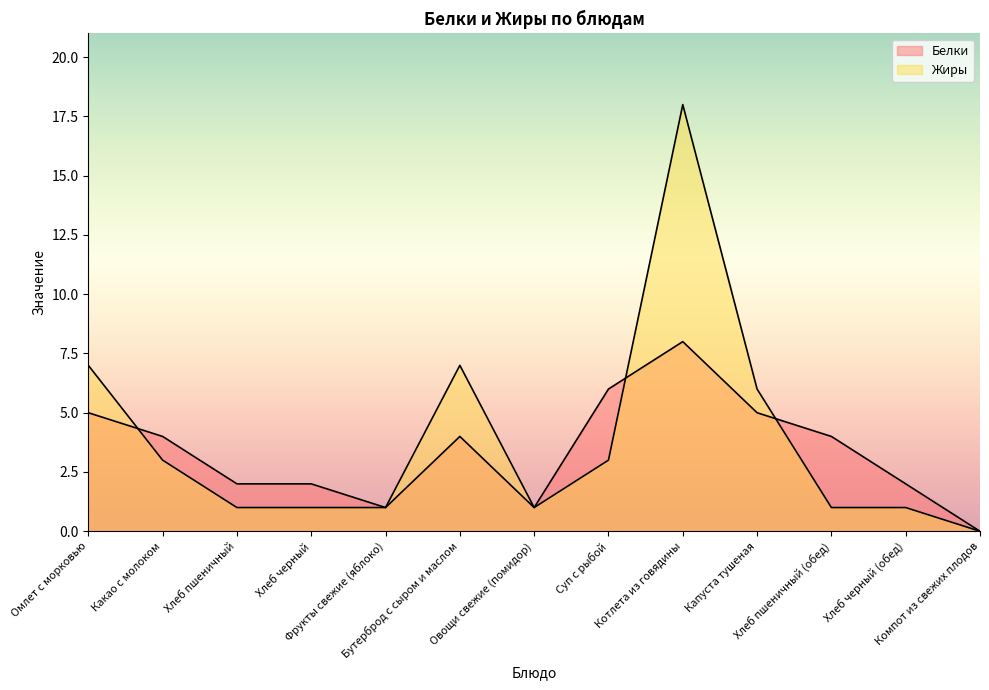

True or false: Белки and Жиры intersect in this chart.

True